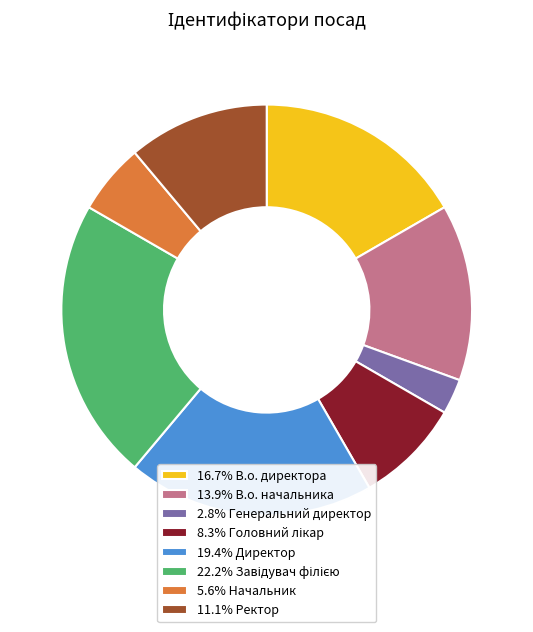

Is the sum of 2.8% Генеральний директор and 5.6% Начальник greater than half?

No